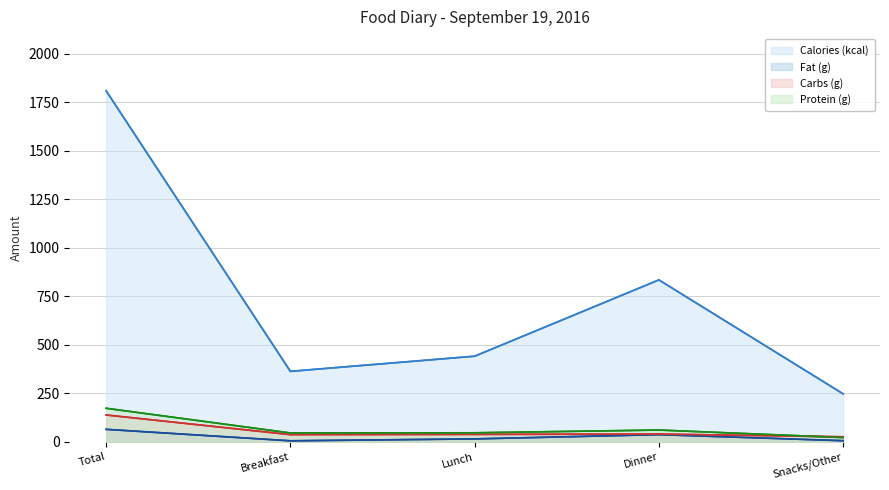

What is the maximum value for Calories (kcal)?

1808.0